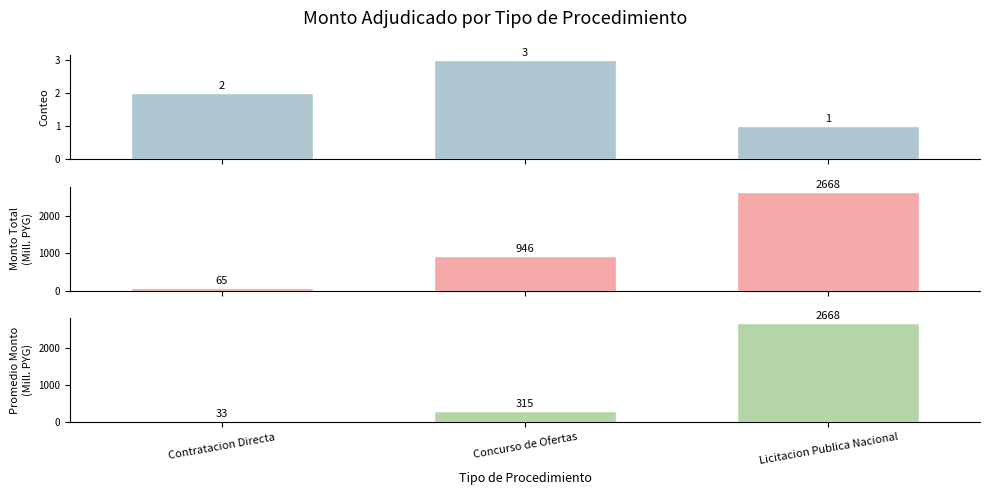

What is the value of the Conteo bar at the 3rd from the left?

1.0